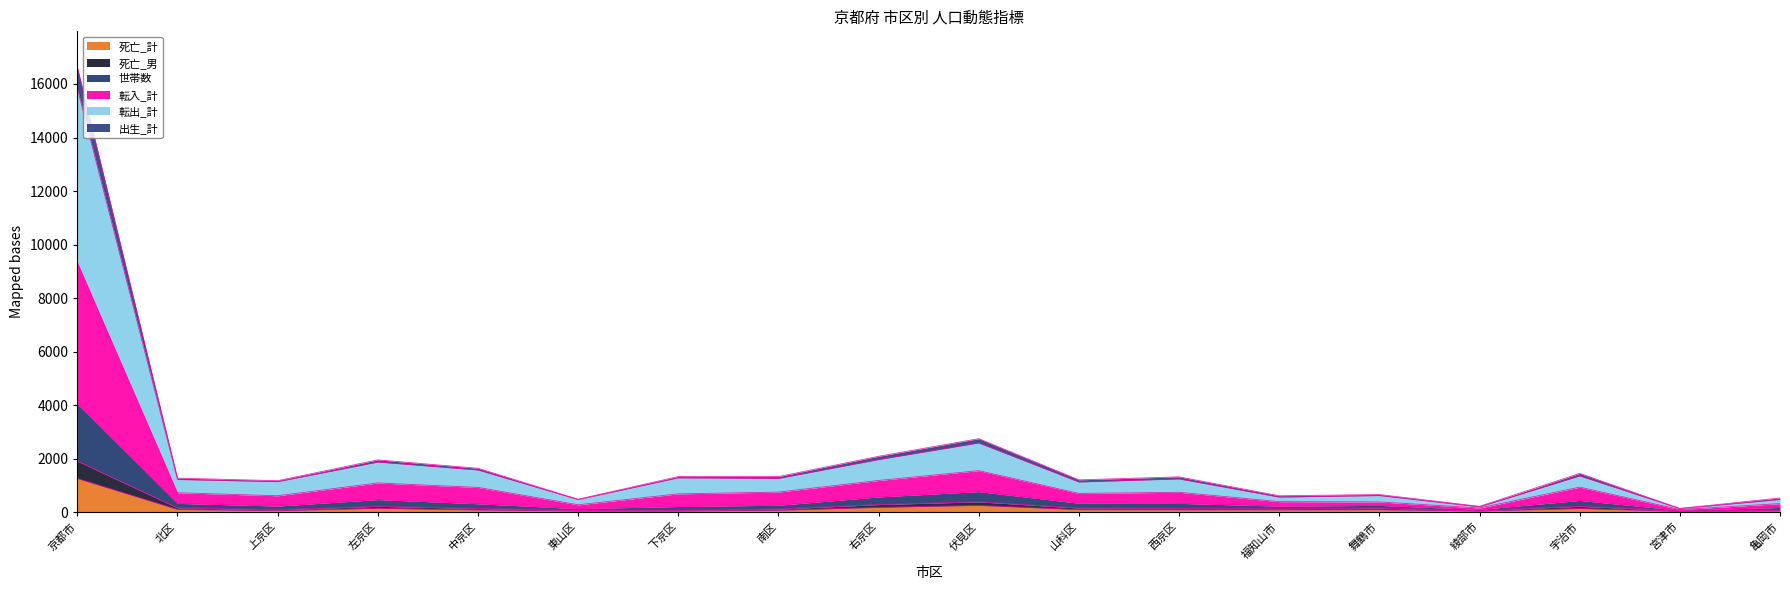

How many distinct data groups are displayed?

6